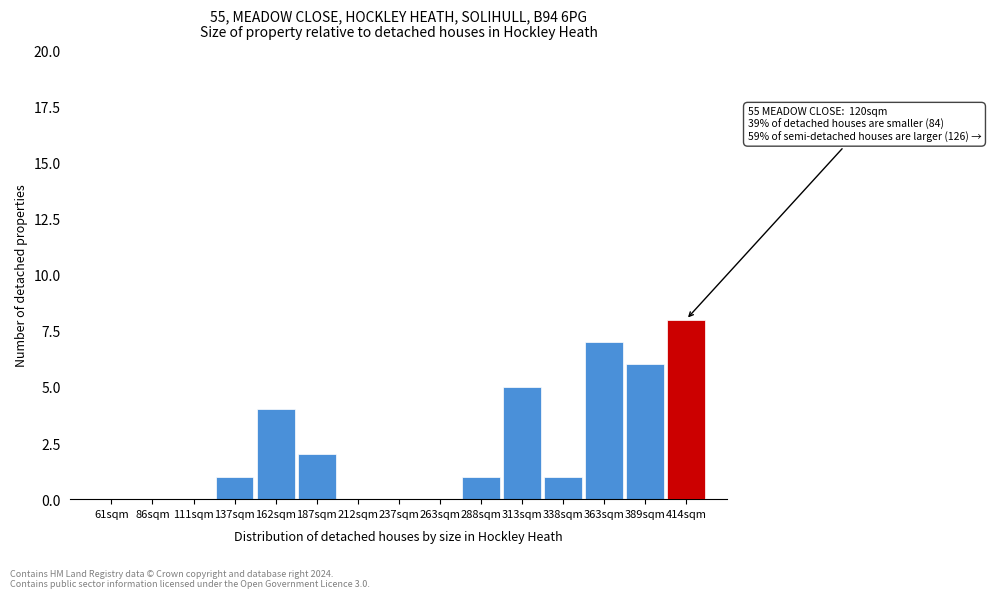

Reading left to right, transcribe all the data shown in this chart.

61sqm=0	86sqm=0	111sqm=0	137sqm=1	162sqm=4	187sqm=2	212sqm=0	237sqm=0	263sqm=0	288sqm=1	313sqm=5	338sqm=1	363sqm=7	389sqm=6	414sqm=8